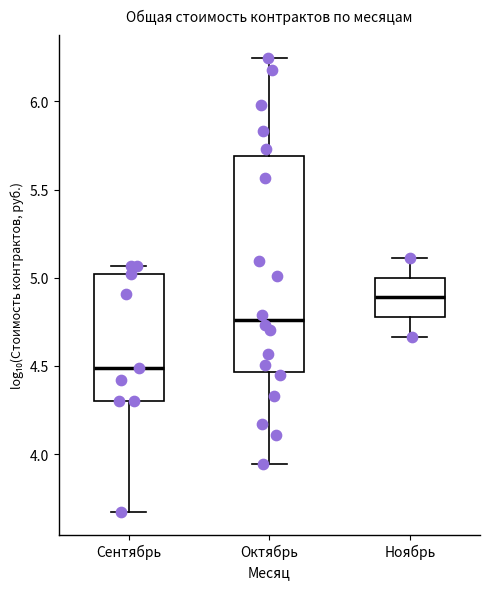

Where is the upper edge of the box for Октябрь on the y-axis? The values are not printed on the chart, so give them approximately, as read against the axis.

5.70